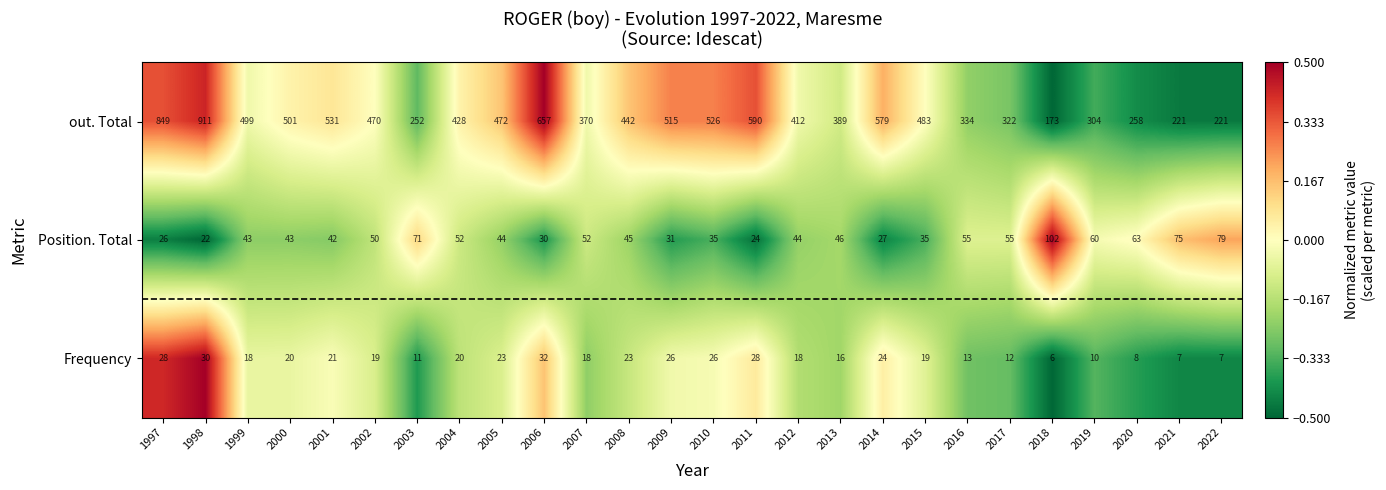

True or false: Position. Total has a value of 107 at 2019.

False